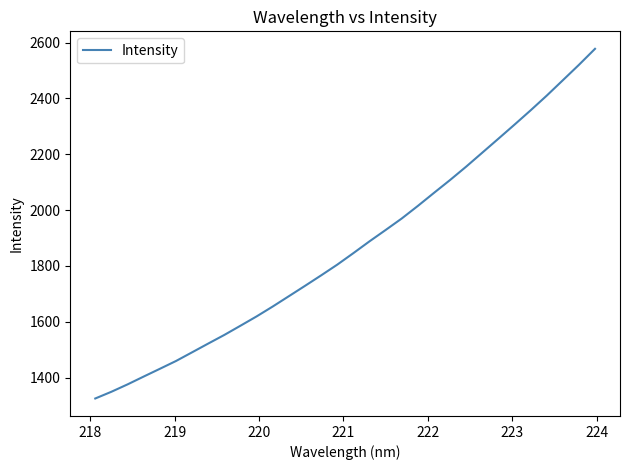

What is the maximum value shown in the chart?

2577.5